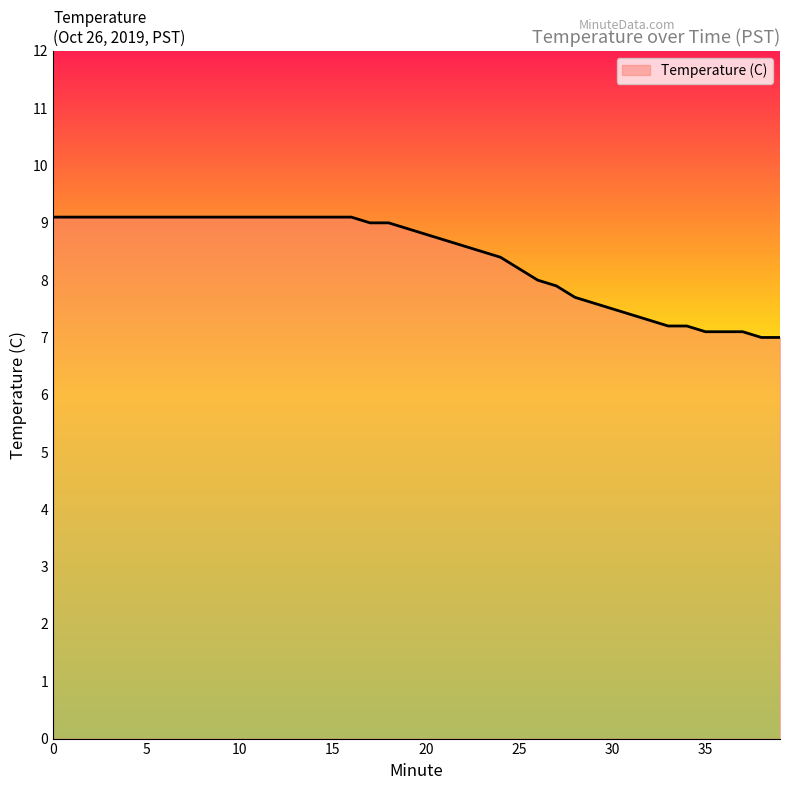

What is the sum of all values?

335.9